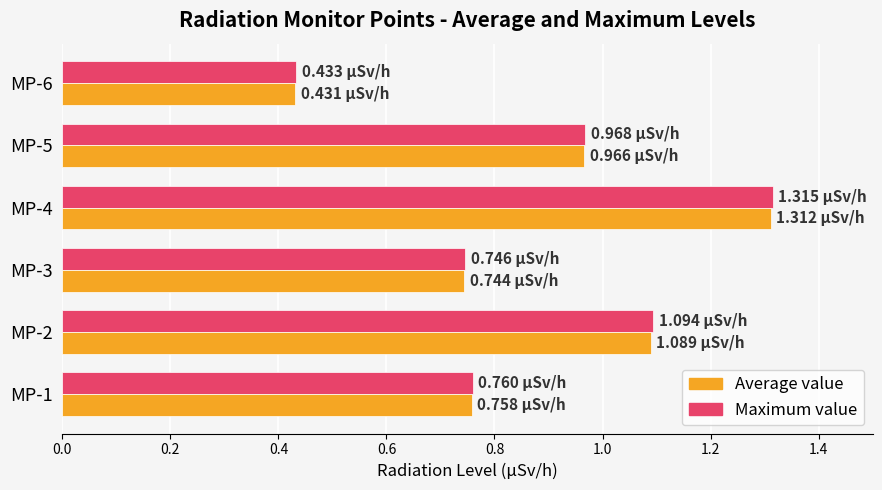

Between MP-2 and MP-5, which series saw the biggest shift?

Maximum value